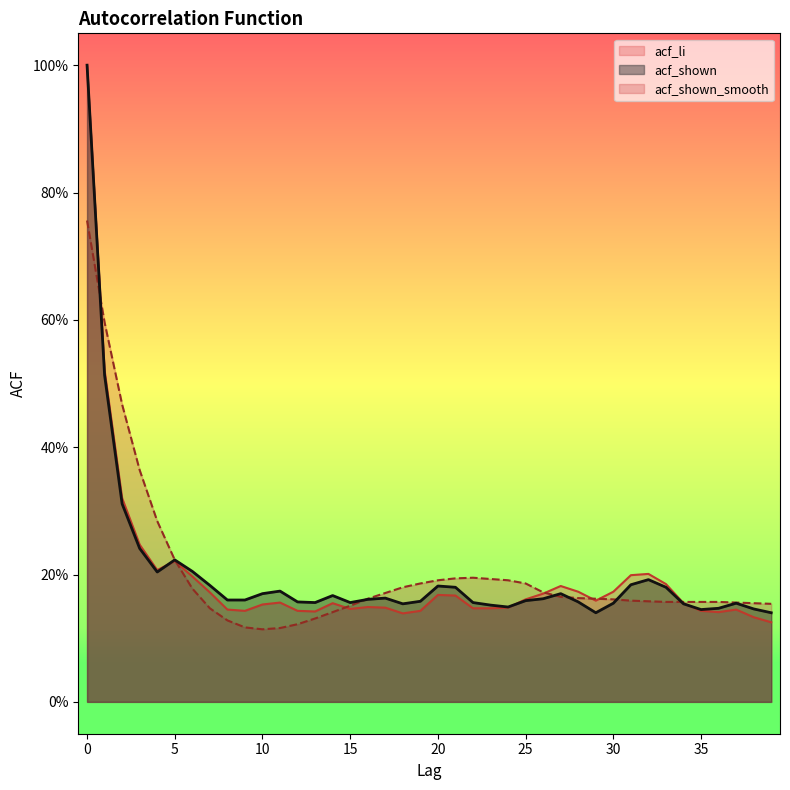

True or false: acf_shown_smooth has a value of 0.1 at 13.

True